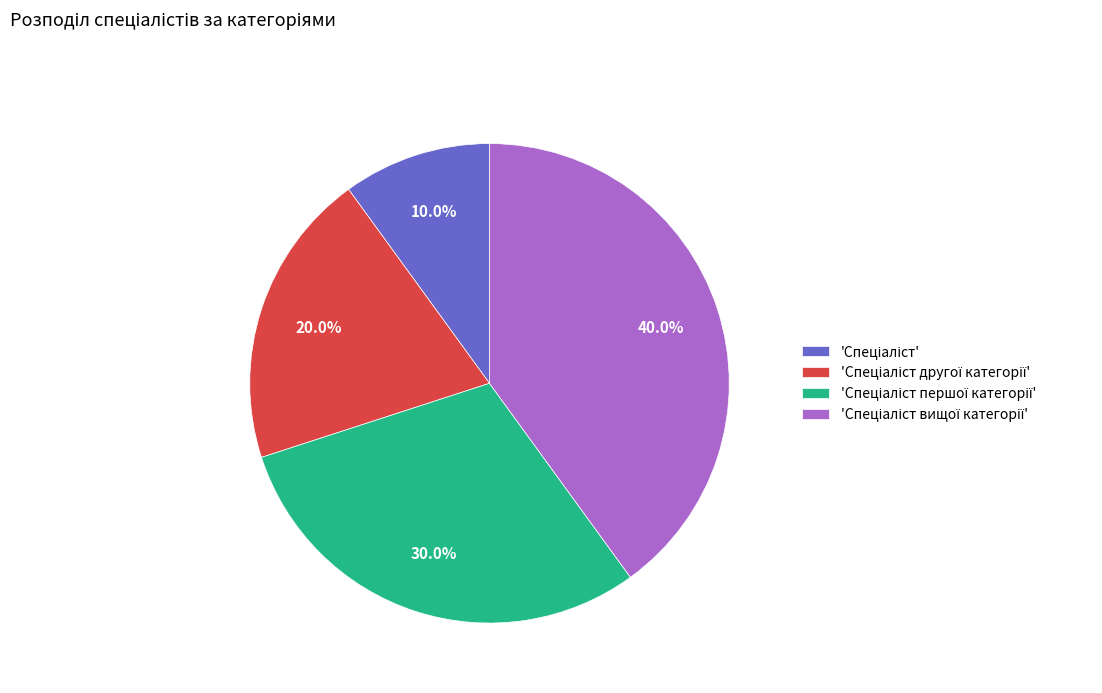

Is there any slice that represents more than half of the pie?

No